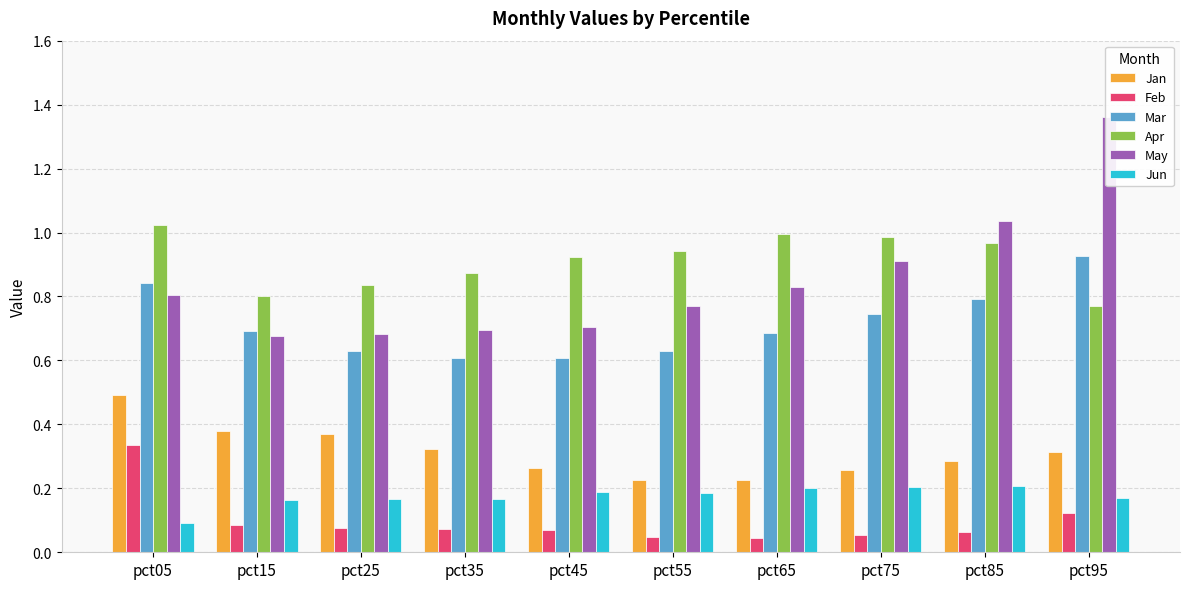

True or false: Jun has a value of 0.2 at pct55.

True